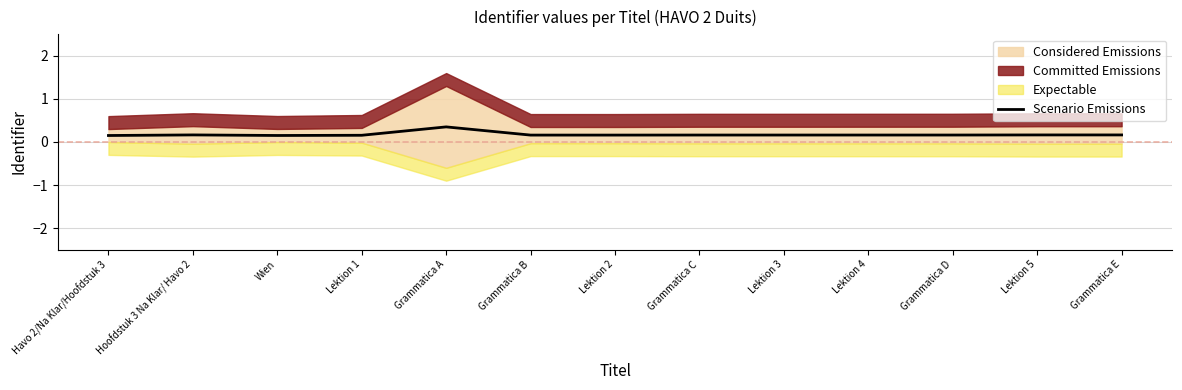

Where is the data nearest to the value 0?

Havo 2/Na Klar/Hoofdstuk 3